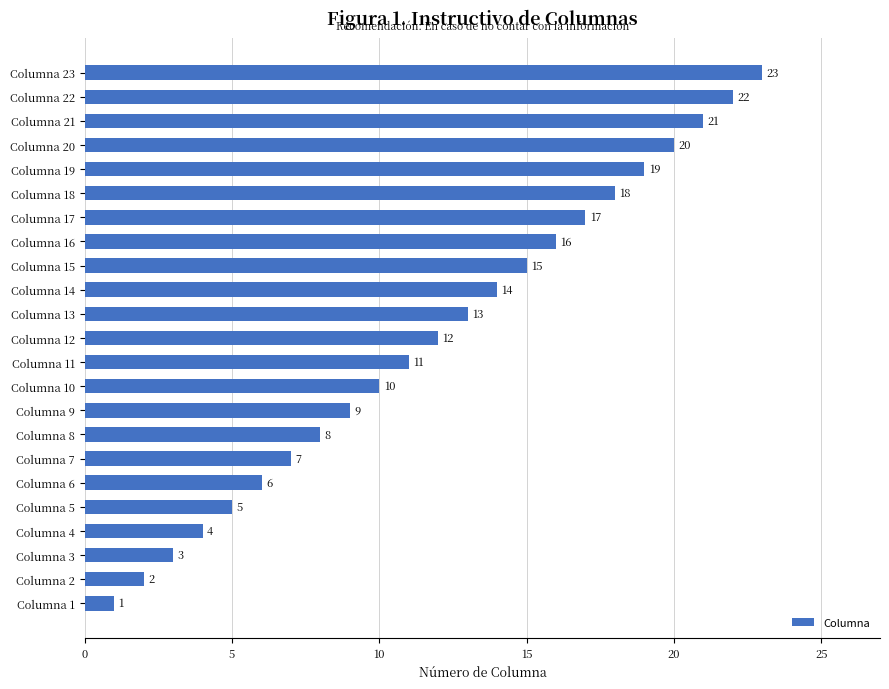

How many distinct data groups are displayed?

1